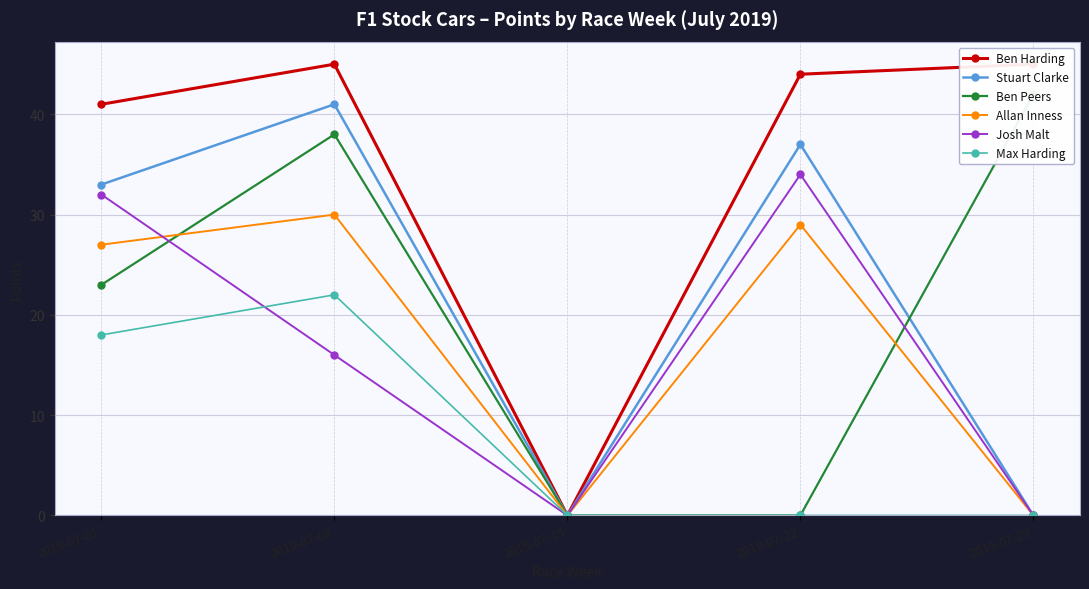

The value of Ben Peers at 2019-07-15 is 0. True or false?

True